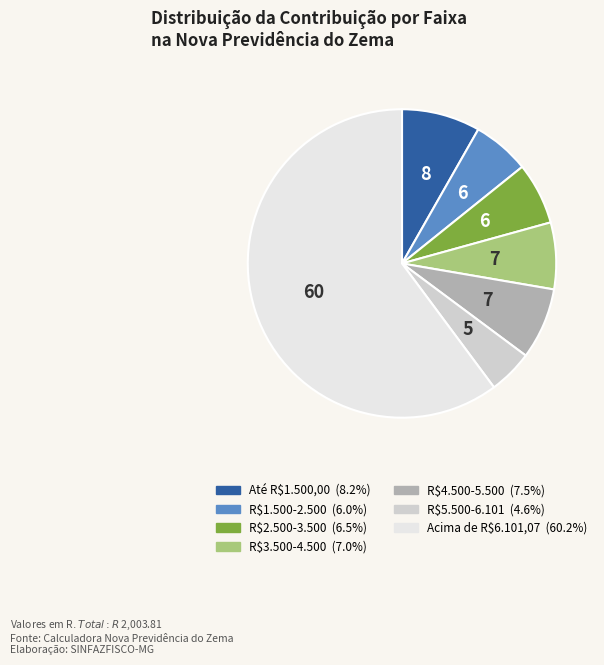

Which slice is the largest?

Acima de R$ 6.101,07